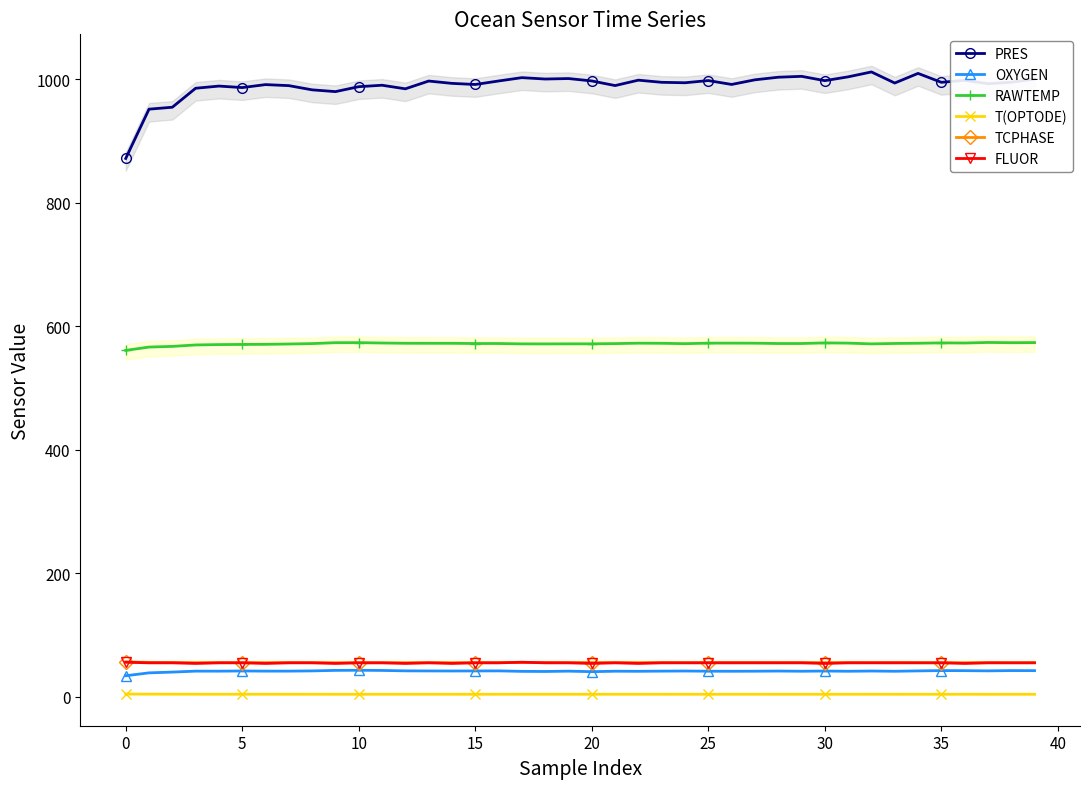

List the series in order of their peak value, highest first.

PRES, RAWTEMP, TCPHASE, FLUOR, OXYGEN, T(OPTODE)